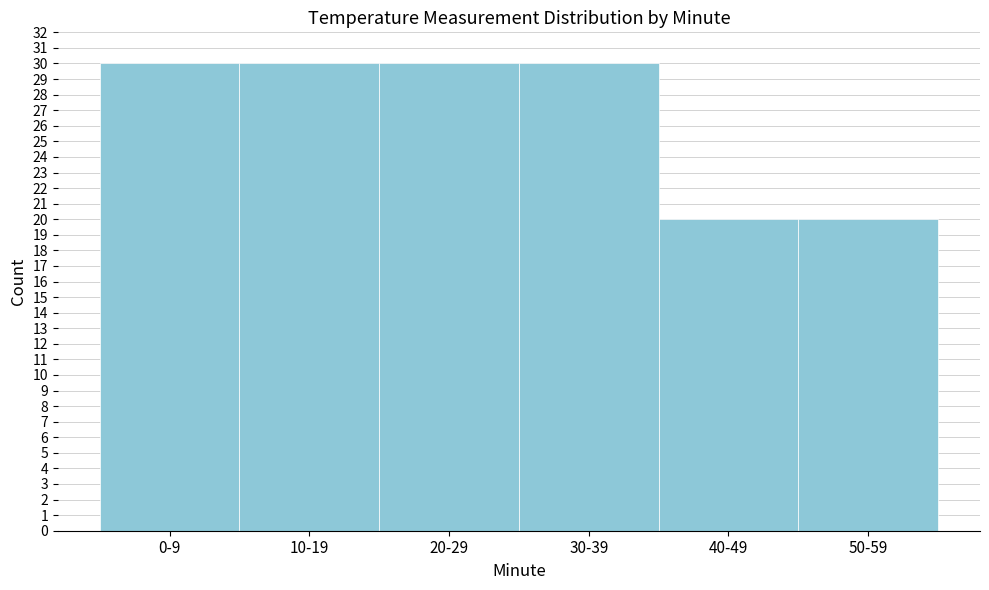

Reading left to right, what are all the values shown in this chart?

0-9=30	10-19=30	20-29=30	30-39=30	40-49=20	50-59=20